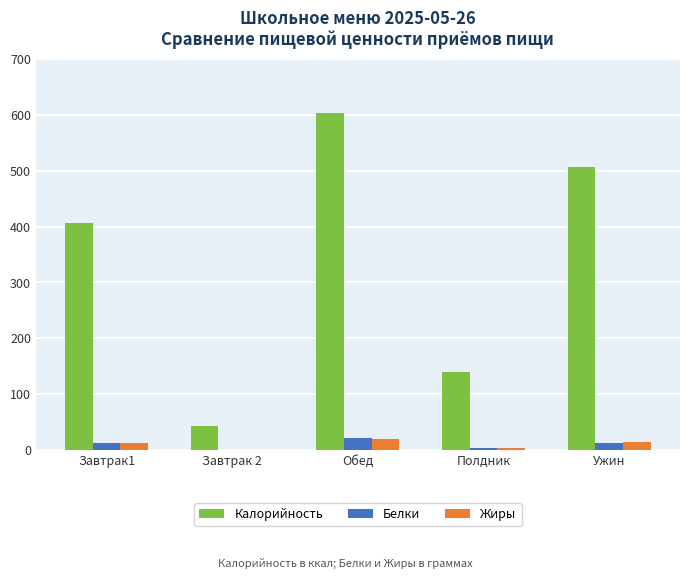

What value does the Белки series have at Обед?

20.6